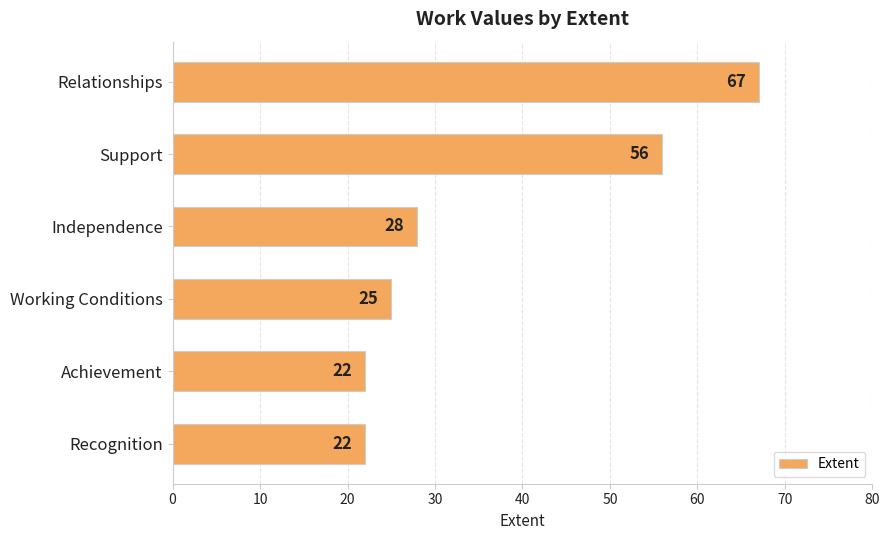

Reading top to bottom, transcribe all the data shown in this chart.

67	56	28	25	22	22